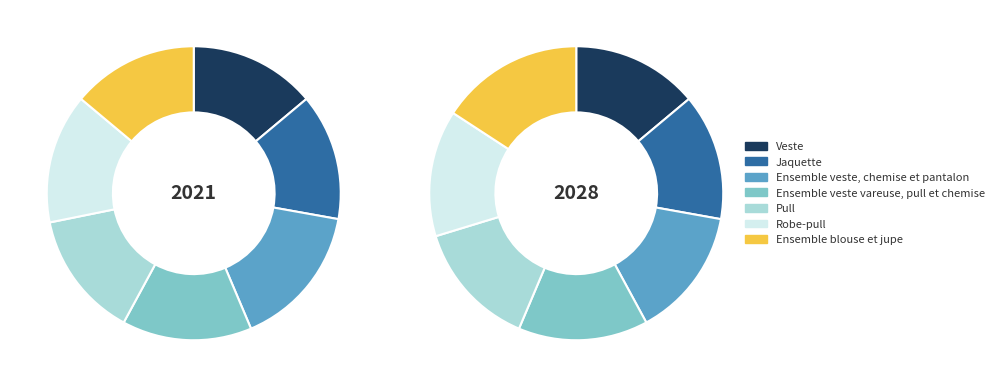

Does Ensemble blouse et jupe account for over 50% of the chart?

No